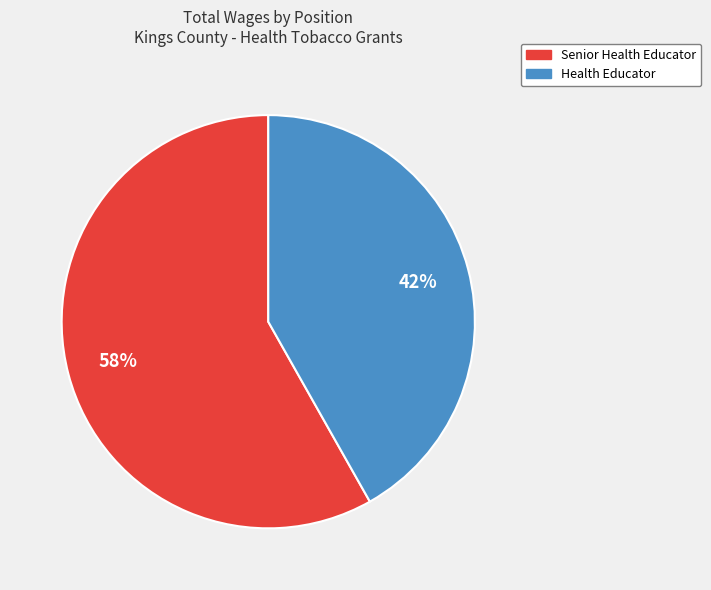

Count the number of slices in the pie.

2